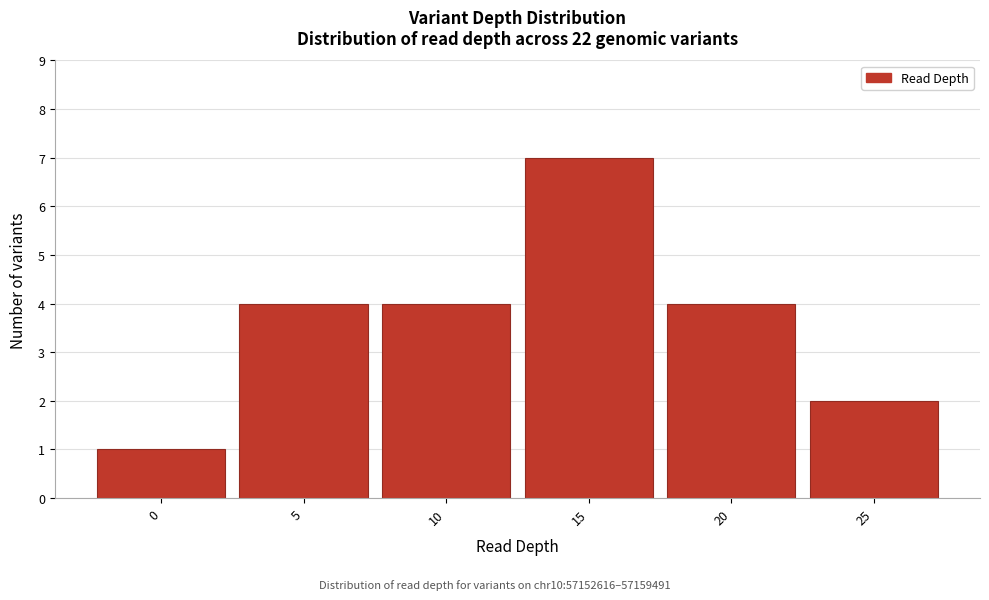

Reading left to right, what are all the values shown in this chart?

1	4	4	7	4	2